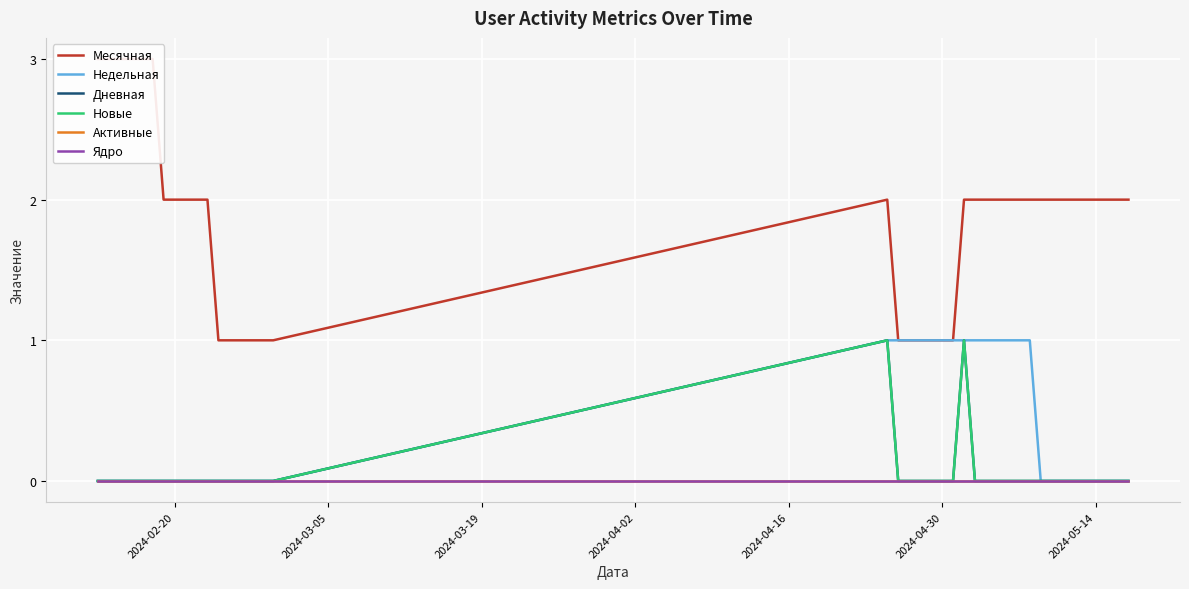

Which category has the highest value across all series?

2024-02-20